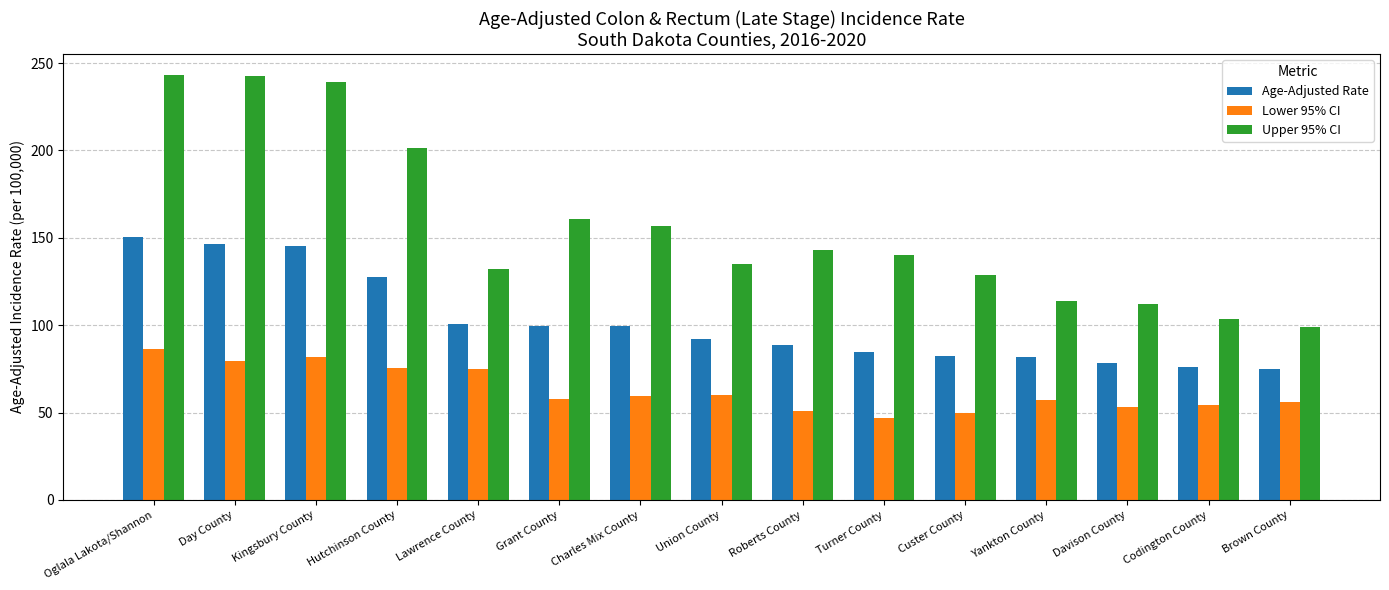

What is the value of the Age-Adjusted Rate bar at the 13th from the left?

78.5